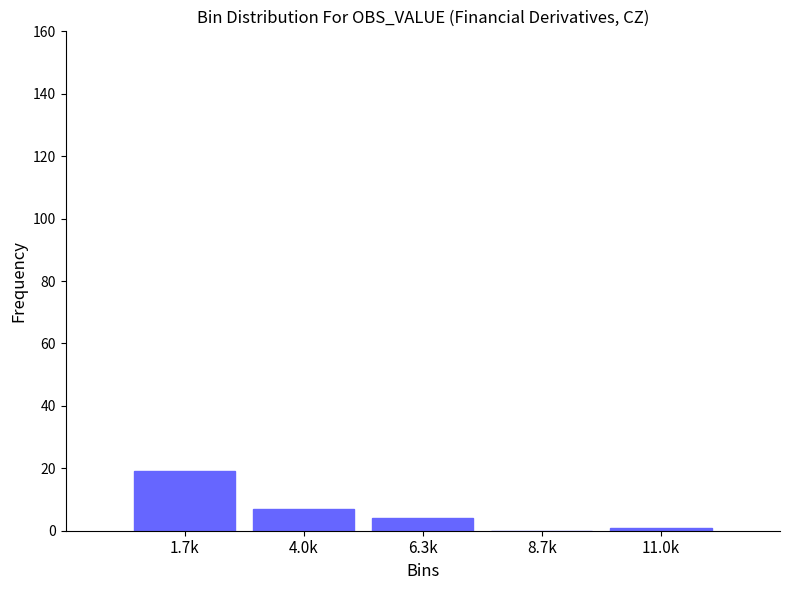

Reading left to right, list all the values displayed in this chart.

1.7k=19	4.0k=7	6.3k=4	8.7k=0	11.0k=1